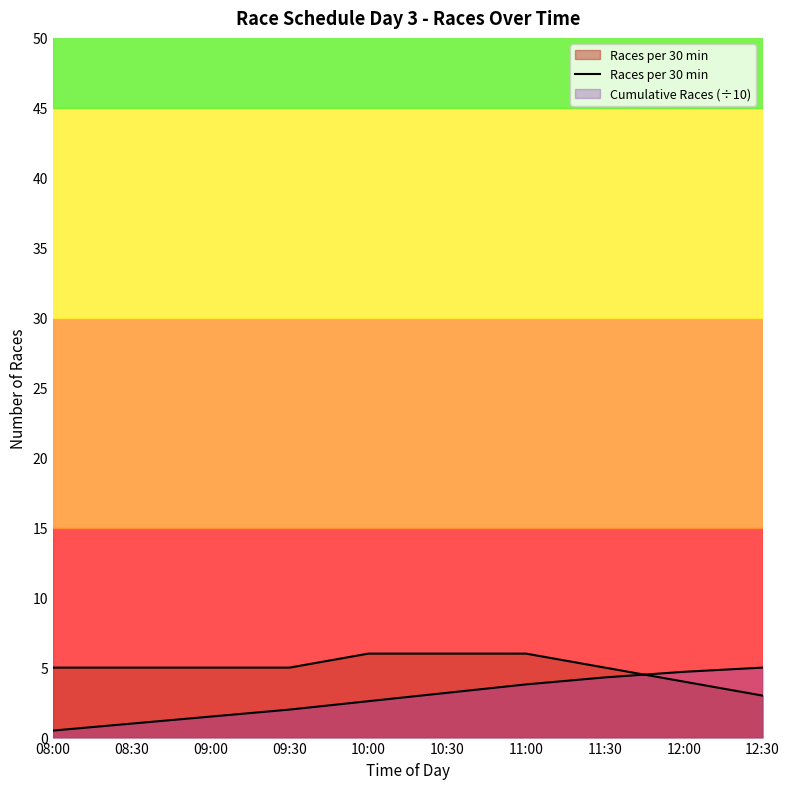

What is the change in value from 09:00 to 12:00?

-1